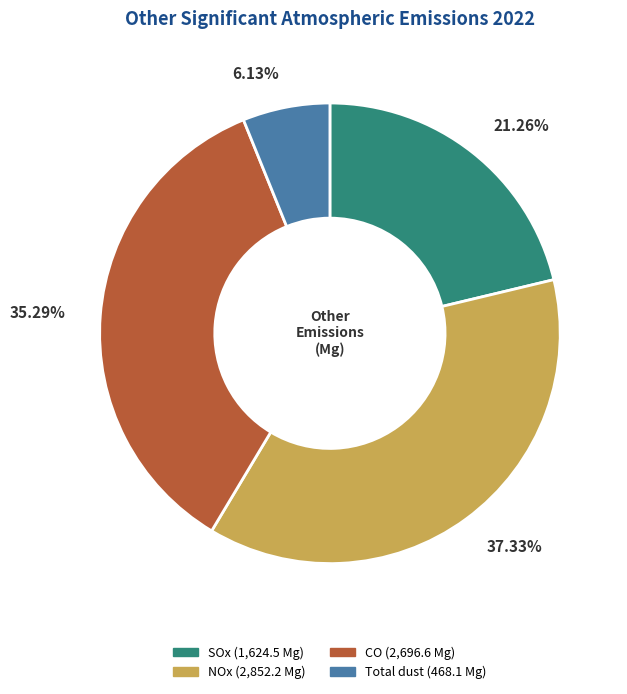

Which has a higher value, CO or NOx?

NOx